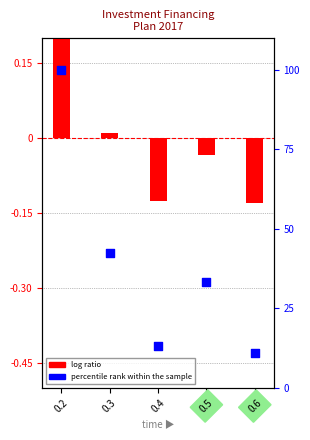

Is the value of log ratio at 0.3 greater than the value of percentile rank within the sample at 0.6?

No